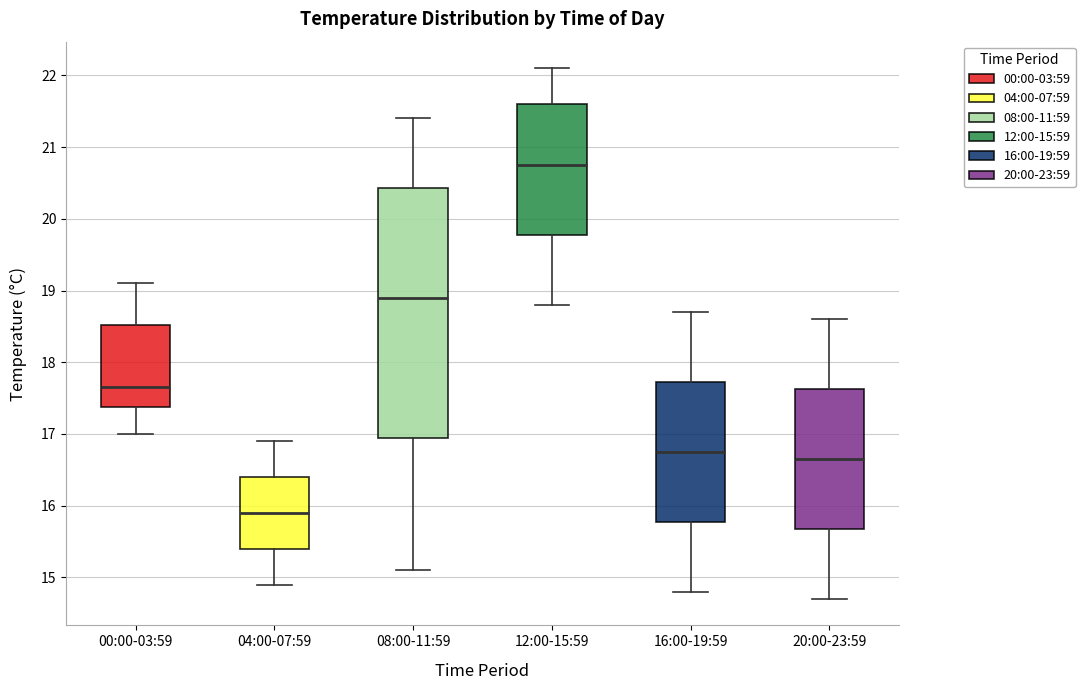

Reading left to right, read every box against the y-axis: the position of its median line, the range the box covers, and the ends of its whiskers. The values are not printed on the chart, so give them approximately, as read against the axis.

00:00-03:59: median 17.7, box 17.4 to 18.5, whiskers 17.0 to 19.1
04:00-07:59: median 15.9, box 15.4 to 16.4, whiskers 14.9 to 16.9
08:00-11:59: median 18.9, box 17.0 to 20.4, whiskers 15.1 to 21.4
12:00-15:59: median 20.8, box 19.8 to 21.6, whiskers 18.8 to 22.1
16:00-19:59: median 16.8, box 15.8 to 17.7, whiskers 14.8 to 18.7
20:00-23:59: median 16.7, box 15.7 to 17.6, whiskers 14.7 to 18.6